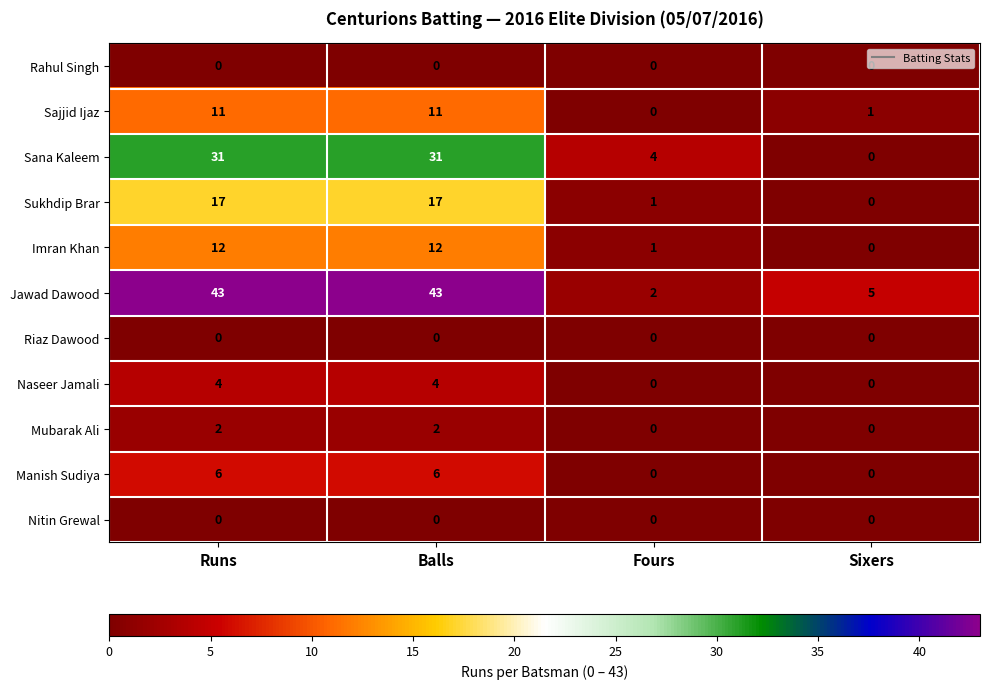

True or false: Jawad Dawood has a value of 1 at Fours.

False